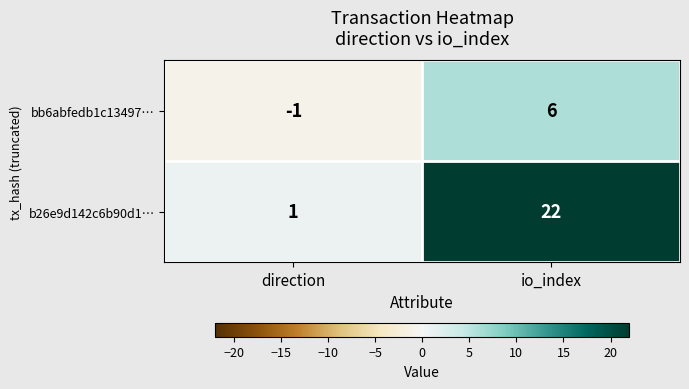

True or false: b26e9d142c6b90d1… has a value of 6 at io_index.

False